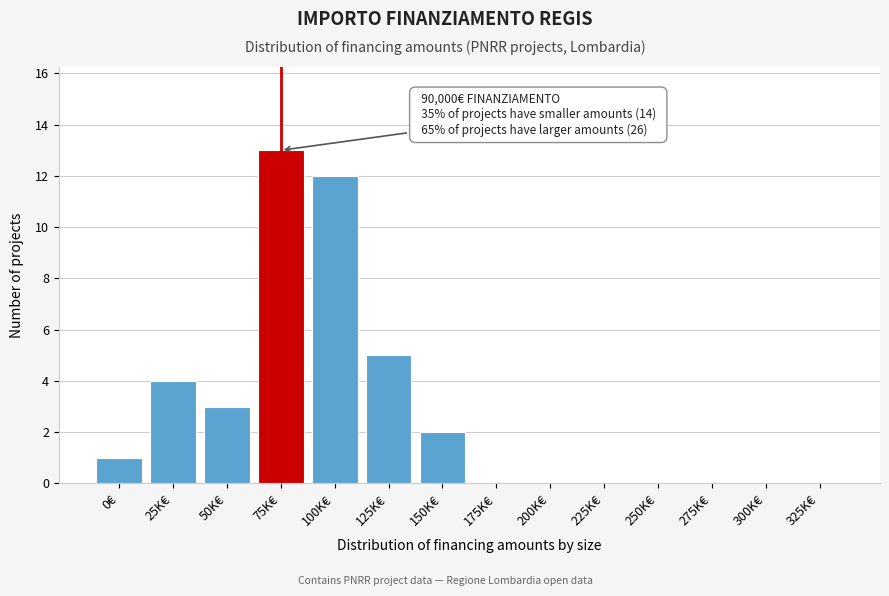

Reading right to left, what are all the values shown in this chart?

325K€=0	300K€=0	275K€=0	250K€=0	225K€=0	200K€=0	175K€=0	150K€=2	125K€=5	100K€=12	75K€=13	50K€=3	25K€=4	0€=1